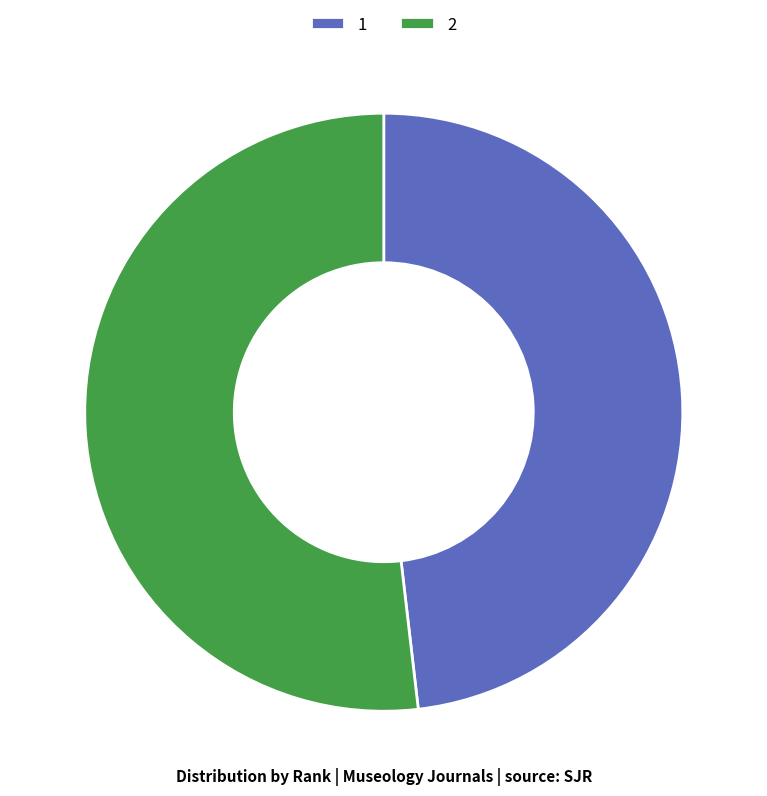

How many slices are in this pie chart?

2